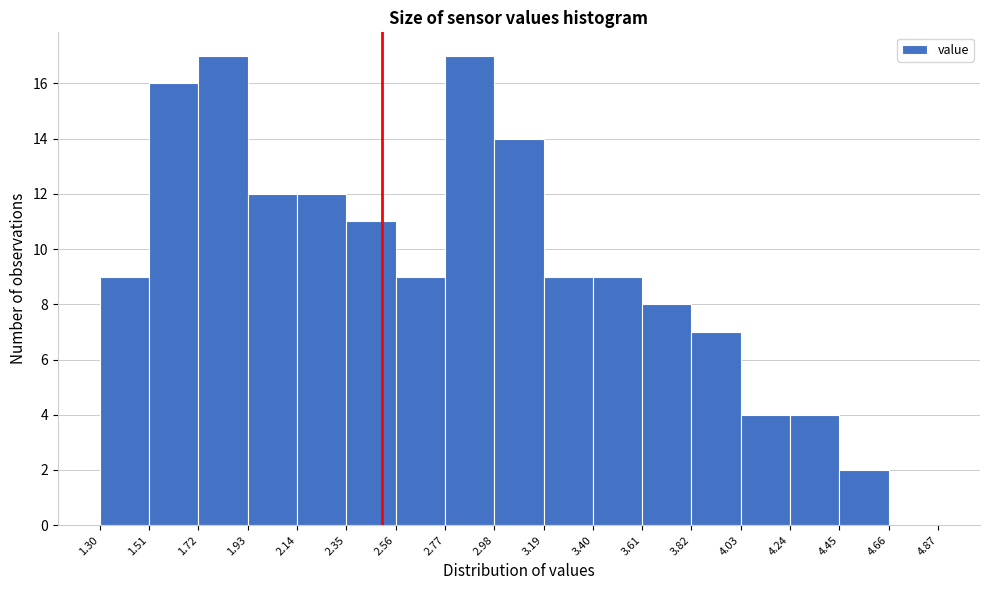

Reading left to right, list every bar in this chart as the range it spans on the x-axis followed by its height. The values are not printed on the chart, so give them approximately, as read against the axis.

1.30 to 1.51: 9
1.51 to 1.72: 16
1.72 to 1.93: 17
1.93 to 2.14: 12
2.14 to 2.35: 12
2.35 to 2.56: 11
2.56 to 2.77: 9
2.77 to 2.98: 17
2.98 to 3.19: 14
3.19 to 3.40: 9
3.40 to 3.61: 9
3.61 to 3.82: 8
3.82 to 4.03: 7
4.03 to 4.24: 4
4.24 to 4.45: 4
4.45 to 4.66: 2
4.66 to 4.87: 0